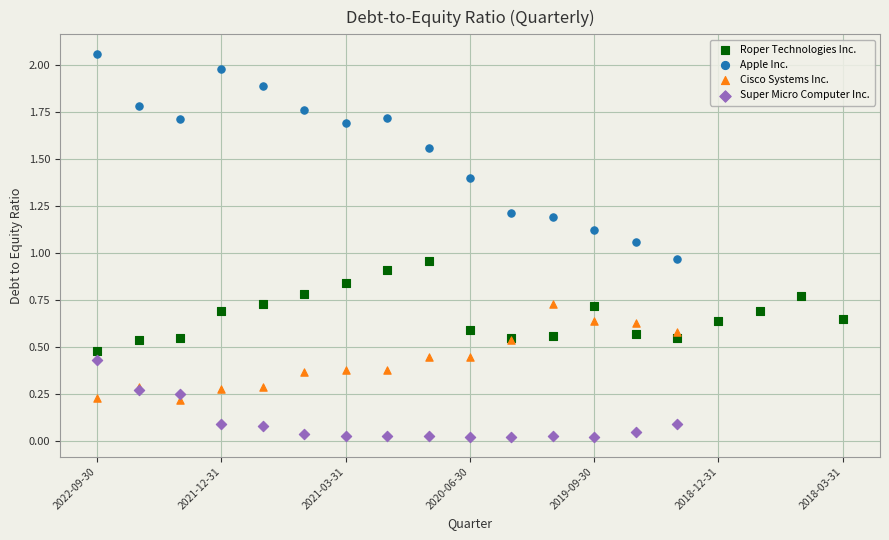

Which series contains the lowest Y value?

Super Micro Computer Inc.